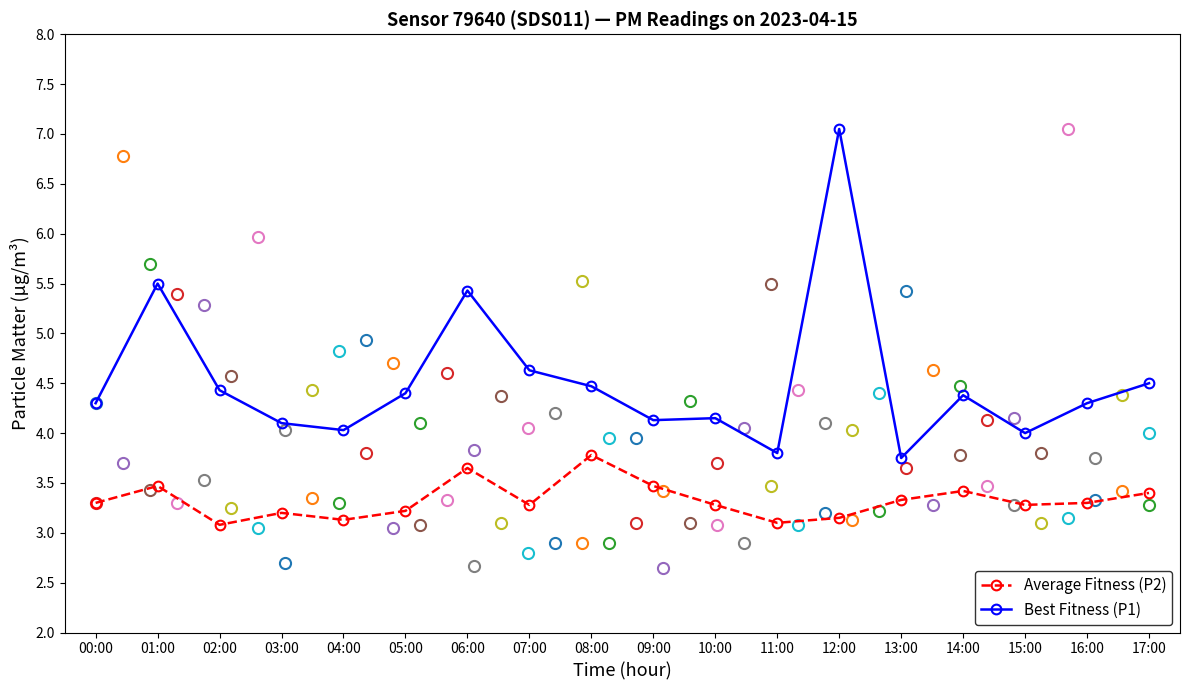

The Best Fitness (P1) series shows 4.4 at 02:00. True or false?

True